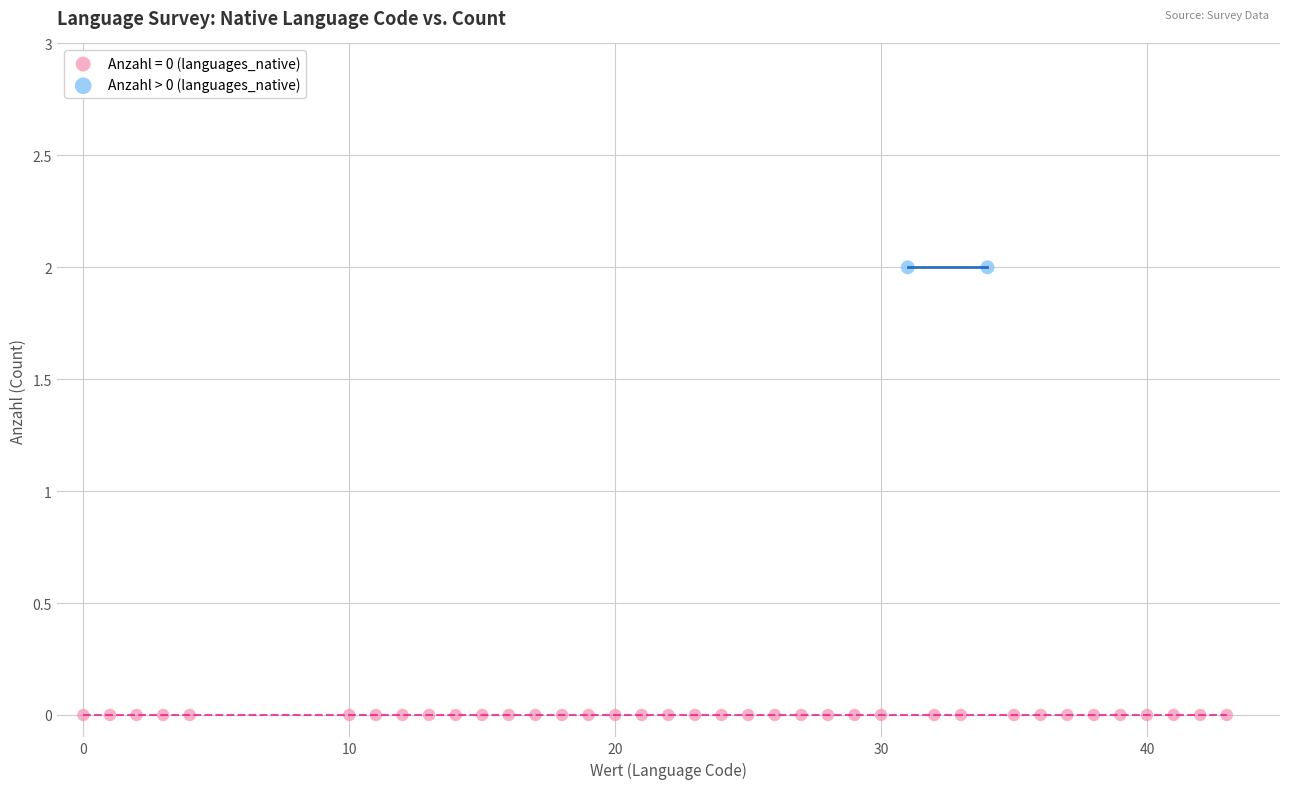

What are all the series names shown in the legend?

Anzahl = 0 (languages_native), Anzahl > 0 (languages_native)